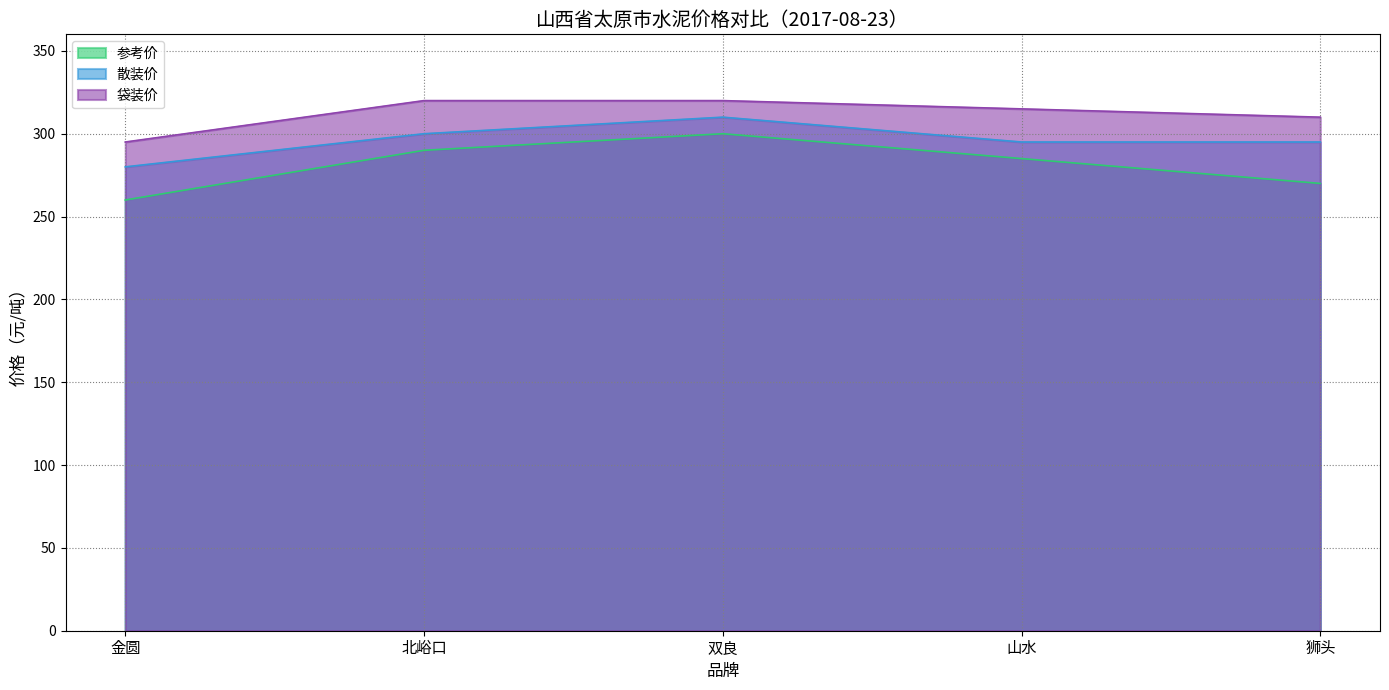

At which label does 袋装价 first exceed 315?

北峪口